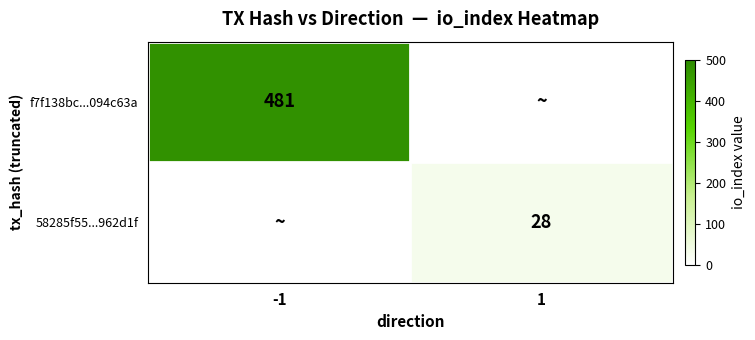

Is it true that 58285f55...962d1f equals 28 at 1?

True